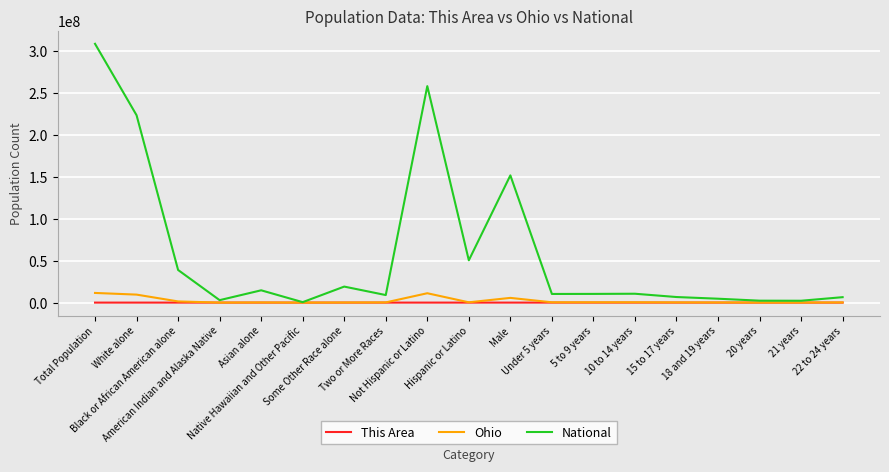

What is the highest value of the National series?

308745538